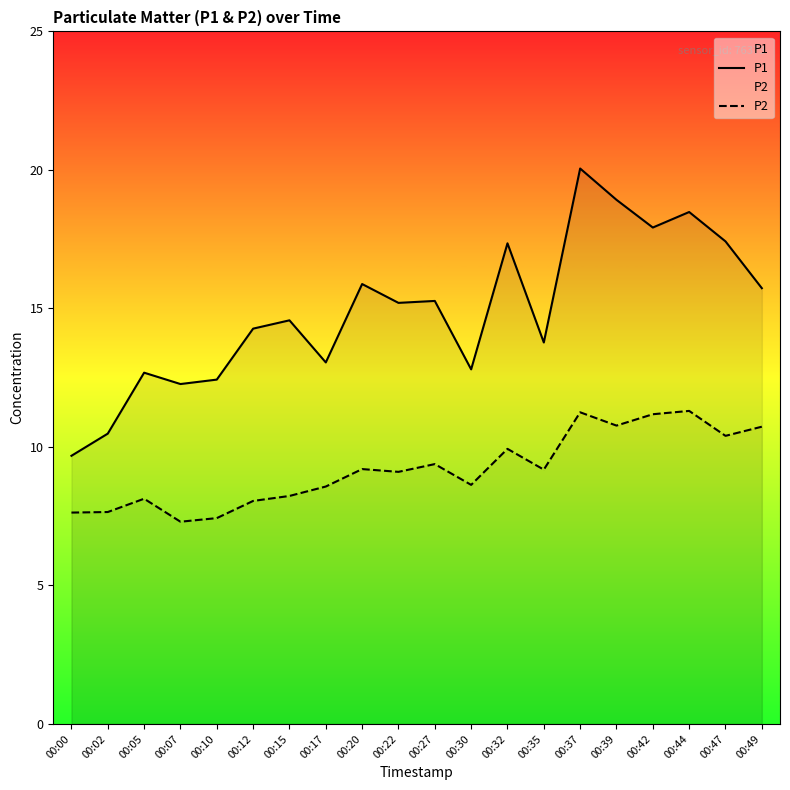

Where is the first local maximum for P1?

00:05